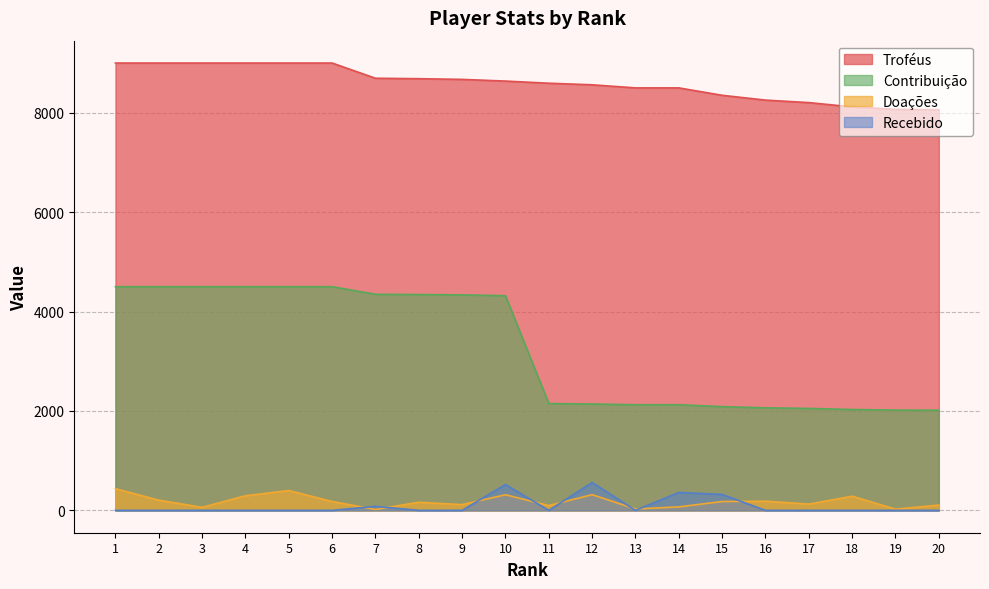

True or false: Doações and Contribuição cross at least once.

False